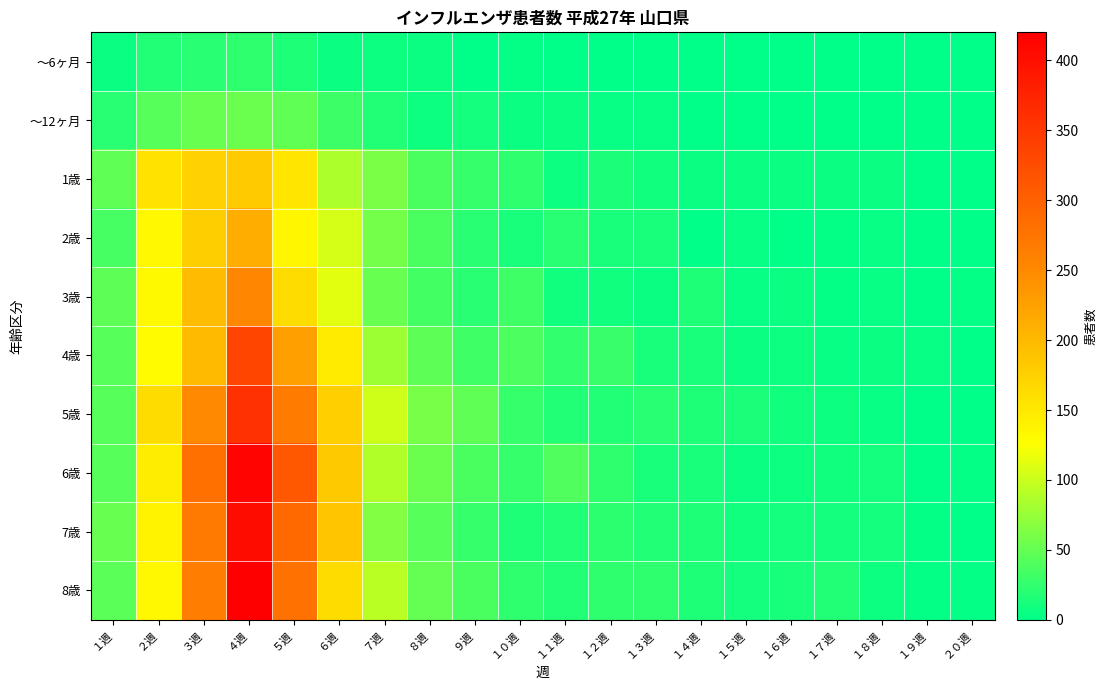

Reading left to right, what are all the values shown in this chart?

～6ヶ月: １週=5	２週=17	３週=20	４週=24	５週=15	６週=6	７週=8	８週=5	９週=1	１０週=2	１１週=0	１２週=0	１３週=0	１４週=0	１５週=0	１６週=0	１７週=0	１８週=0	１９週=0	２０週=0
～12ヶ月: １週=21	２週=43	３週=52	４週=54	５週=49	６週=31	７週=17	８週=7	９週=10	１０週=5	１１週=6	１２週=4	１３週=4	１４週=0	１５週=0	１６週=0	１７週=0	１８週=1	１９週=1	２０週=1
1歳: １週=48	２週=156	３週=173	４週=182	５週=153	６週=86	７週=62	８週=37	９週=27	１０週=23	１１週=8	１２週=14	１３週=9	１４週=5	１５週=5	１６週=6	１７週=5	１８週=5	１９週=0	２０週=0
2歳: １週=36	２週=134	３週=178	４週=210	５週=136	６週=105	７週=59	８週=37	９週=20	１０週=13	１１週=21	１２週=12	１３週=12	１４週=1	１５週=4	１６週=1	１７週=2	１８週=4	１９週=1	２０週=0
3歳: １週=47	２週=132	３週=196	４週=253	５週=163	６週=113	７週=51	８週=34	９週=20	１０週=32	１１週=9	１２週=9	１３週=6	１４週=15	１５週=4	１６週=5	１７週=3	１８週=4	１９週=0	２０週=2
4歳: １週=44	２週=128	３週=198	４週=334	５週=228	６週=147	７週=78	８週=47	９週=32	１０週=39	１１週=26	１２週=28	１３週=13	１４週=13	１５週=6	１６週=7	１７週=4	１８週=5	１９週=4	２０週=0
5歳: １週=44	２週=164	３週=250	４週=358	５週=267	６週=177	７週=102	８週=60	９週=48	１０週=27	１１週=17	１２週=17	１３週=21	１４週=16	１５週=14	１６週=9	１７週=8	１８週=4	１９週=0	２０週=0
6歳: １週=43	２週=146	３週=282	４週=414	５週=311	６週=183	７週=87	８週=54	９週=37	１０週=27	１１週=40	１２週=23	１３週=12	１４週=12	１５週=6	１６週=8	１７週=9	１８週=10	１９週=1	２０週=2
7歳: １週=52	２週=138	３週=268	４週=405	５週=290	６週=187	７週=65	８週=43	９週=27	１０週=16	１１週=17	１２週=22	１３週=18	１４週=15	１５週=9	１６週=11	１７週=10	１８週=11	１９週=2	２０週=0
8歳: １週=45	２週=134	３週=265	４週=420	５週=279	６週=164	７週=93	８週=50	９週=37	１０週=23	１１週=18	１２週=24	１３週=24	１４週=16	１５週=11	１６週=13	１７週=17	１８週=7	１９週=3	２０週=3